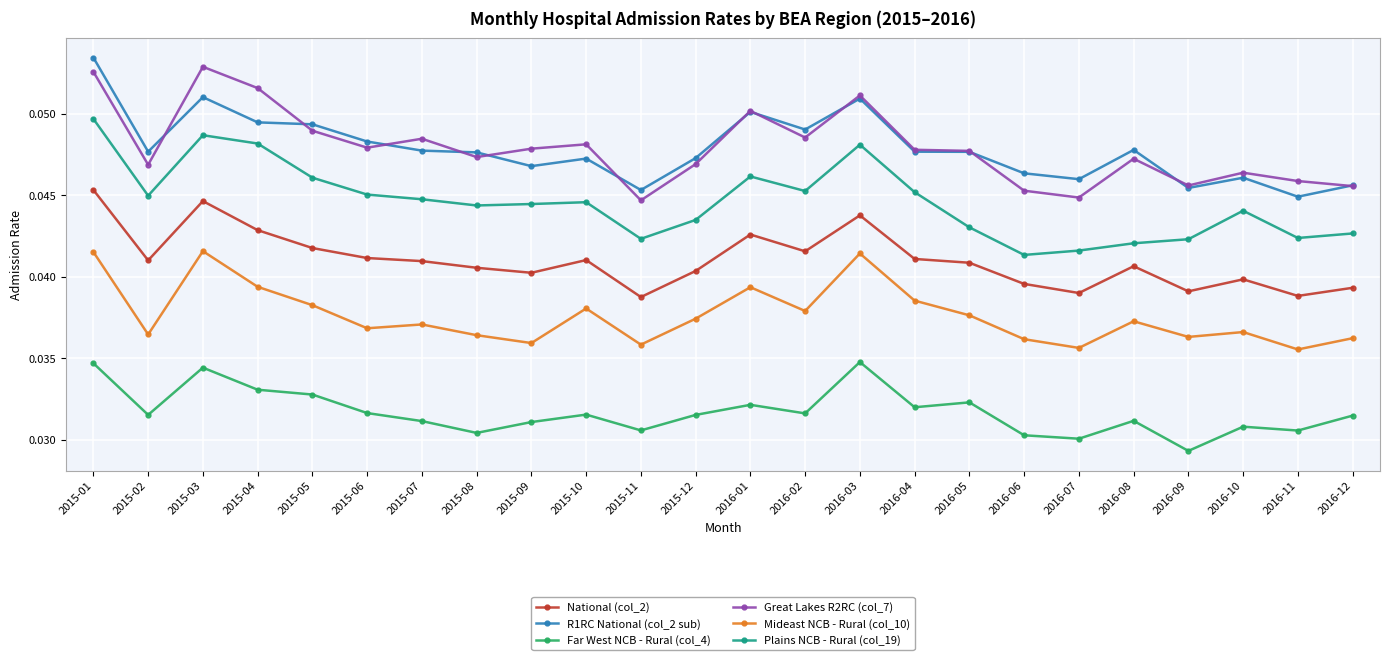

What is the label of the 3rd point from the right?

2016-10